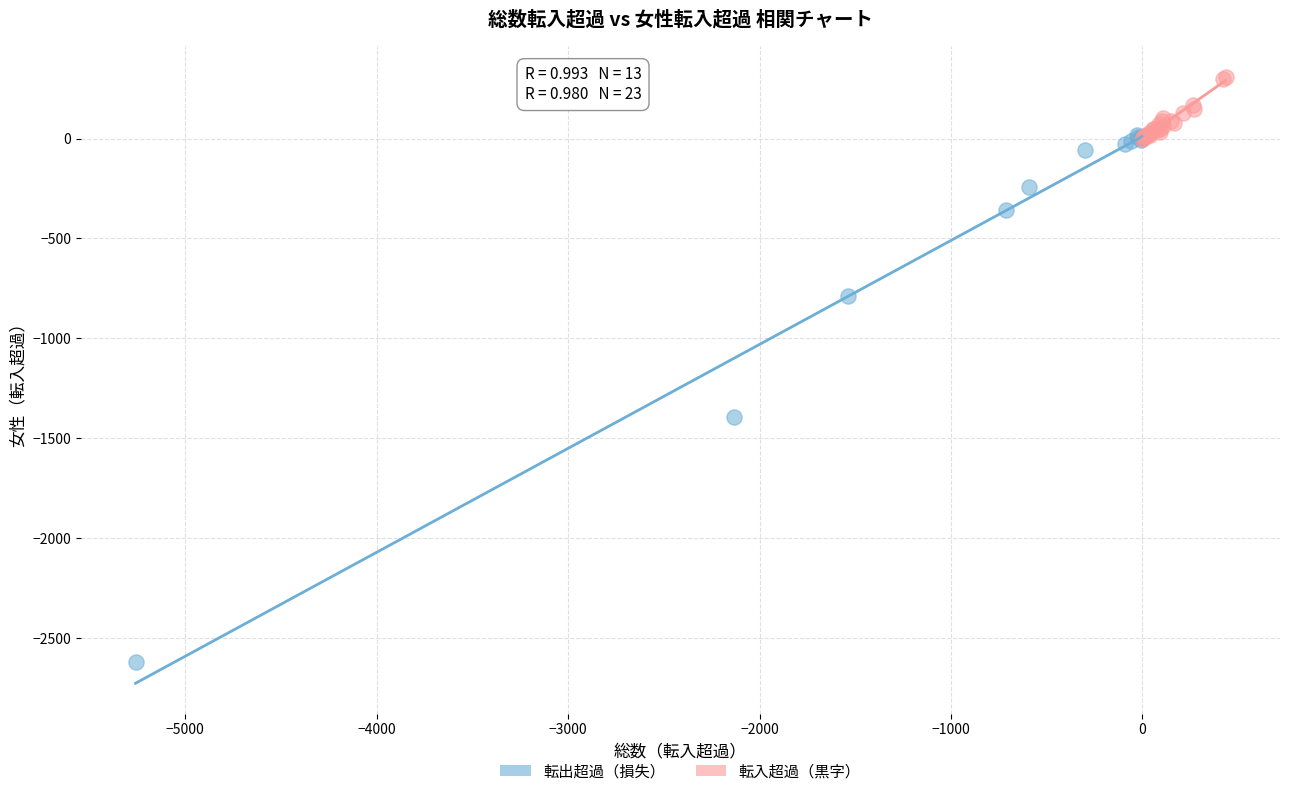

Which series contains the highest Y value?

転入超過（黒字）